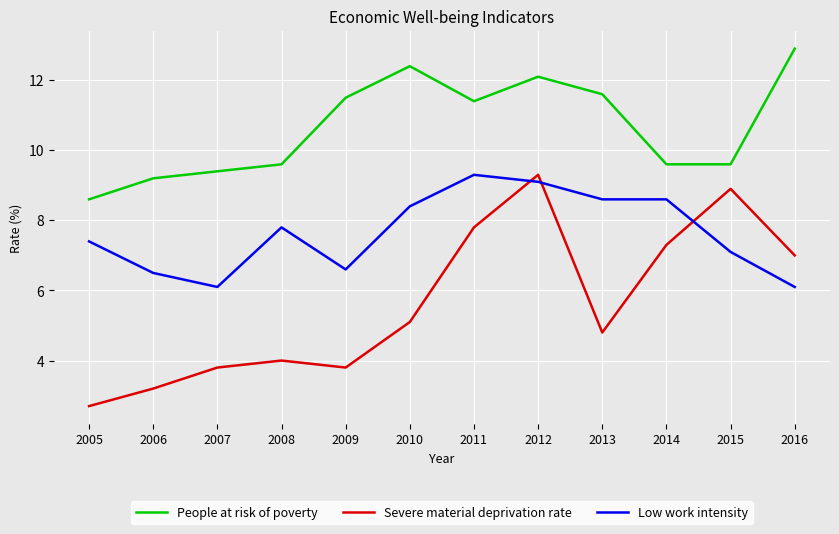

What is the sum of the Severe material deprivation rate values at 2005 and 2006?

5.9